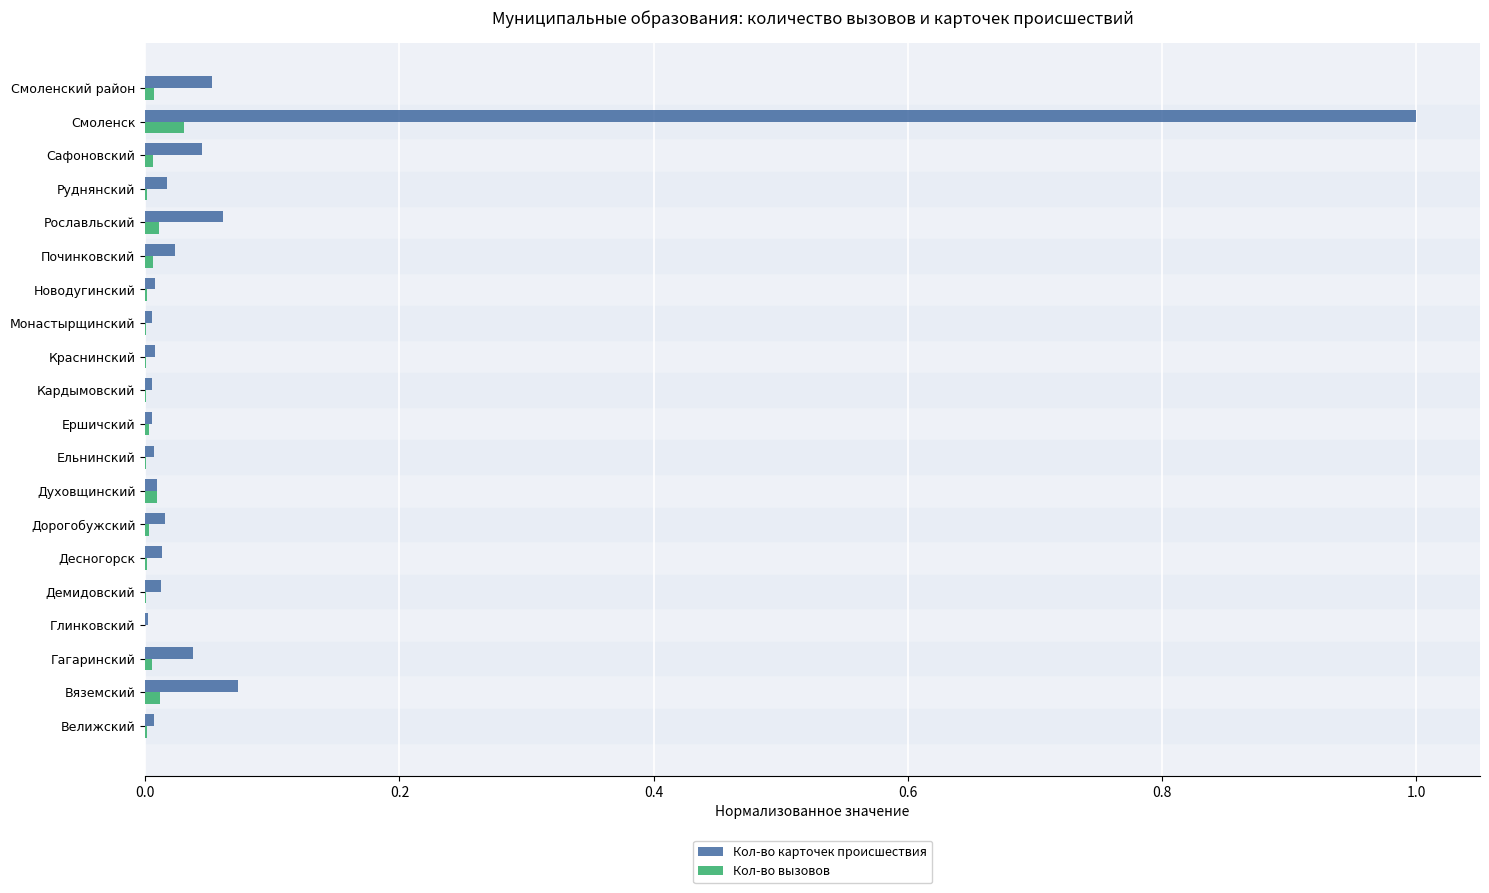

Which series has the largest total across all categories?

Кол-во карточек происшествия